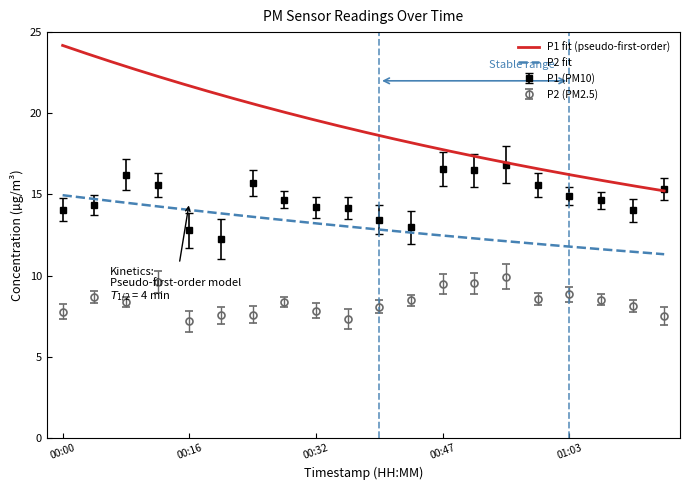

At which label does P2 first exceed 8?

00:04